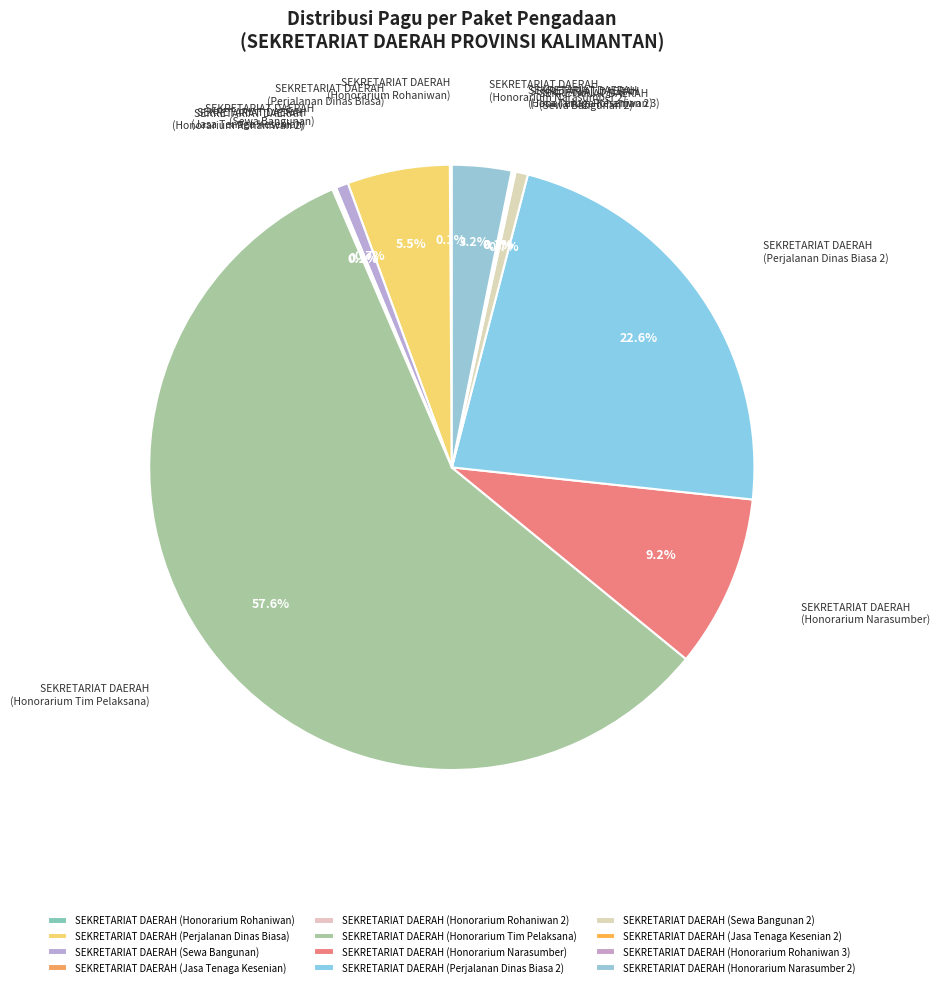

Does SEKRETARIAT DAERAH (Honorarium Tim Pelaksana) represent more than half of the total?

Yes